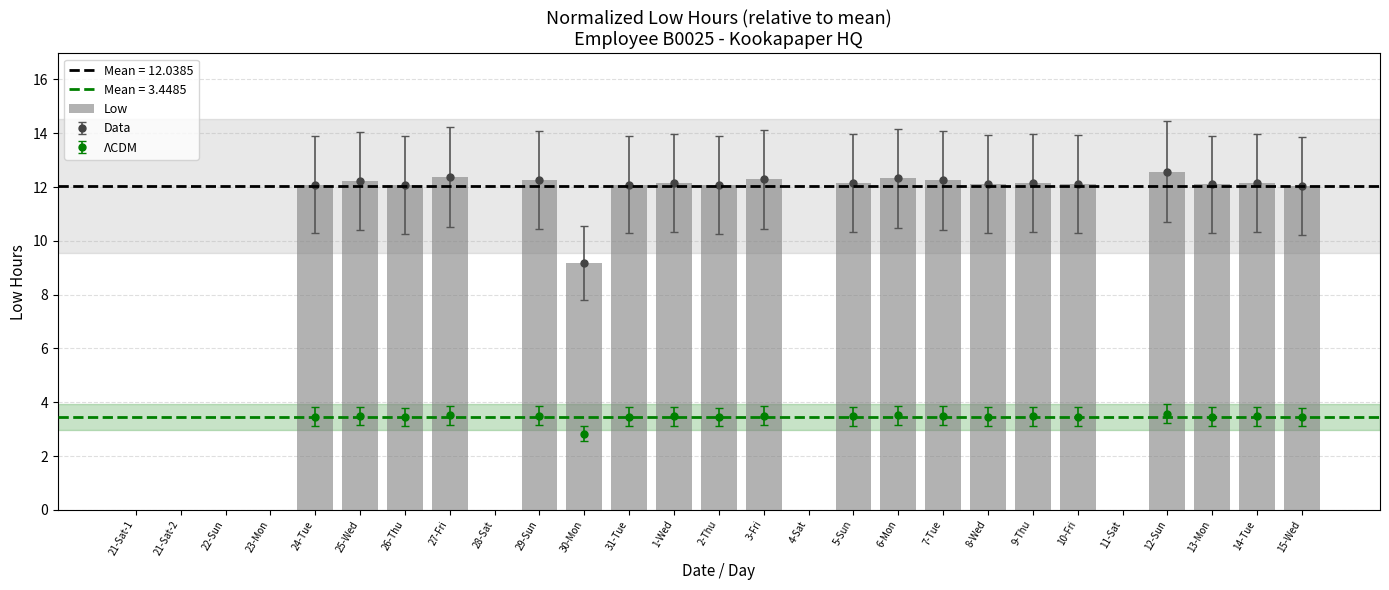

At which category does the chart reach its peak across all series?

12-Sun